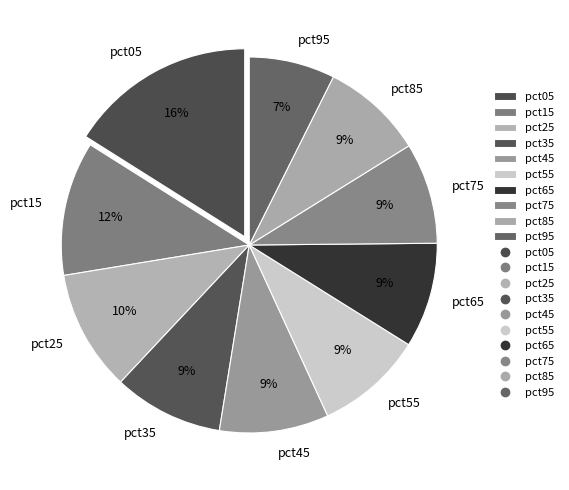

Do pct05 and pct15 together represent more than half of the pie?

No